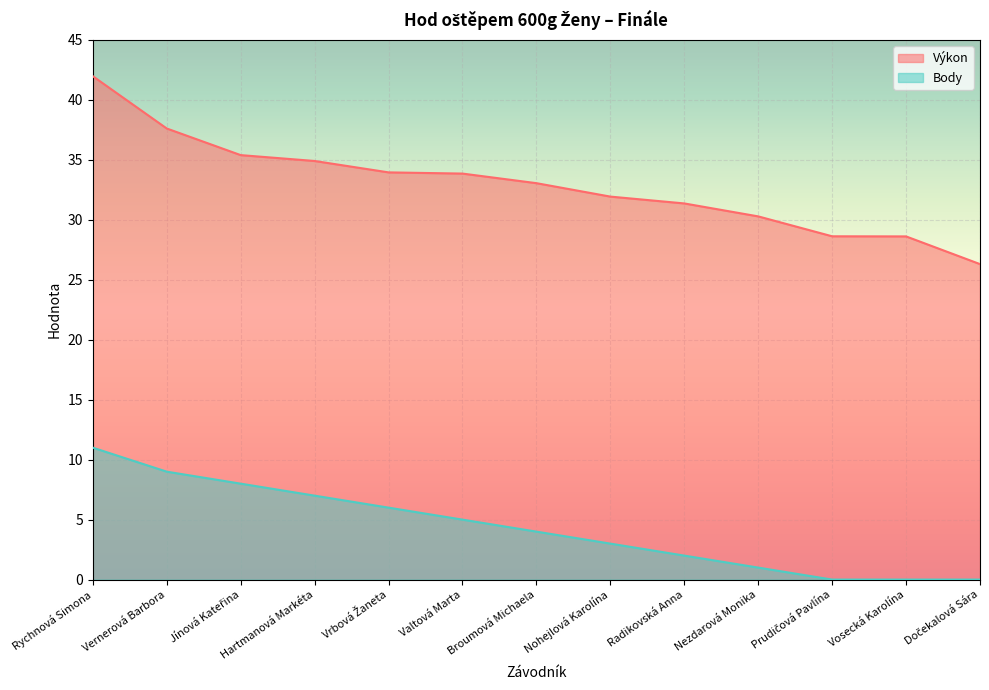

Is the value of Výkon at Rychnová Simona greater than the value of Body at Nezdarová Monika?

Yes